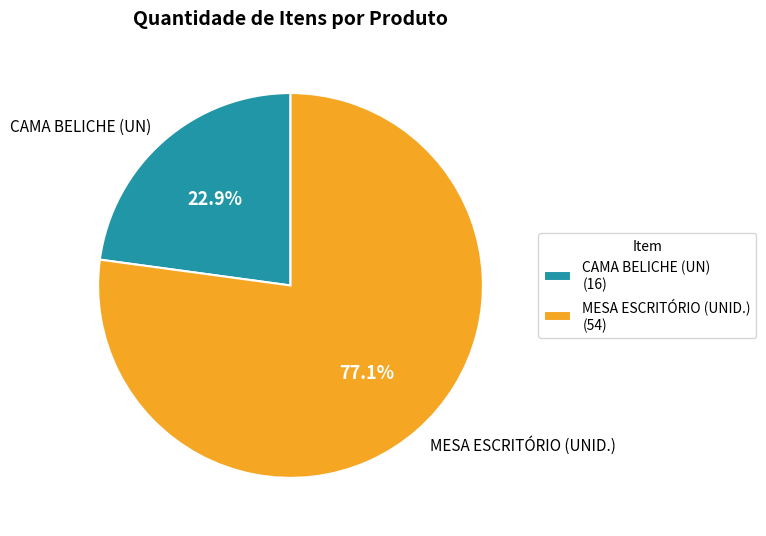

Is it true that MESA ESCRITÓRIO (UNID.) is 67% of the pie?

False